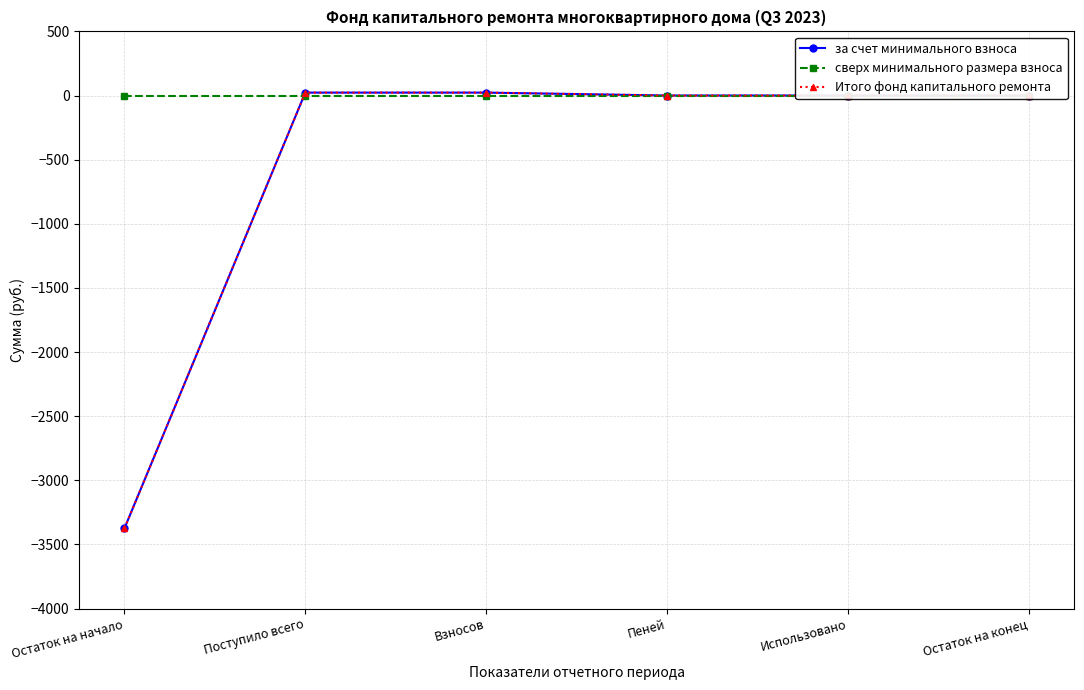

What is the label of the 3rd point from the left?

Взносов